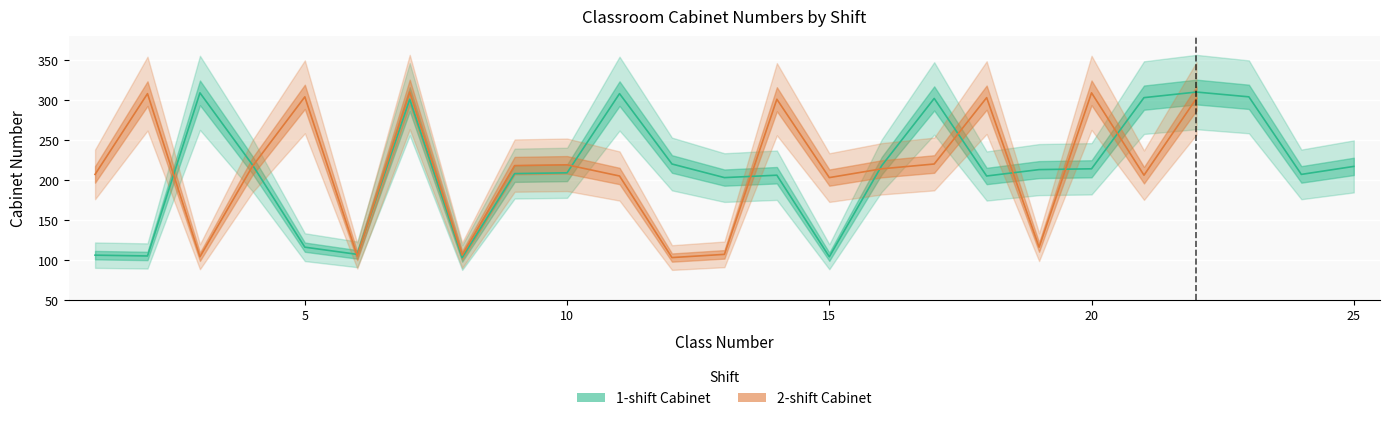

What is the ratio of the value at 22 to the value at 8?

3.0